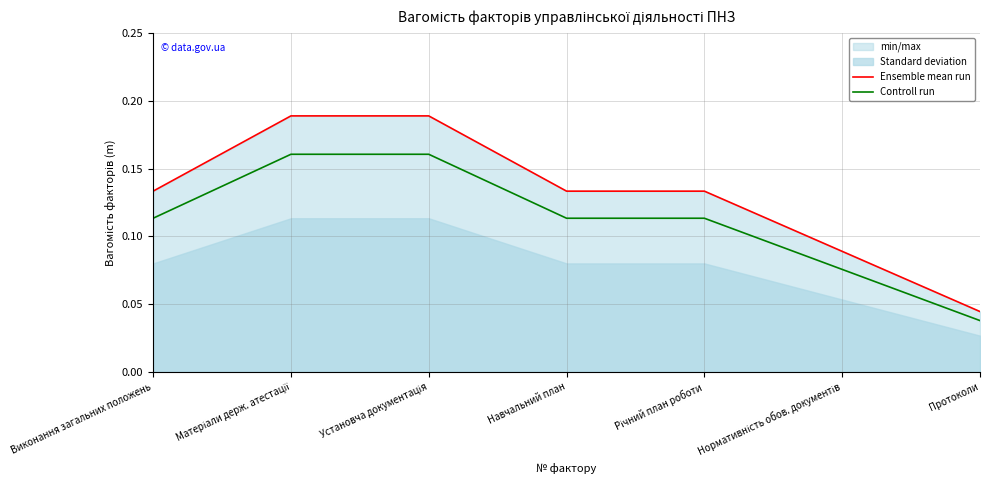

True or false: Controll run and Ensemble mean run intersect in this chart.

False